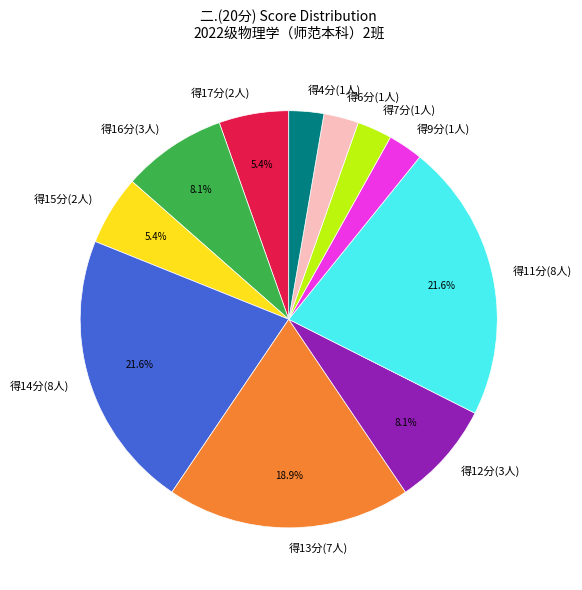

How much of the chart is everything except 得16分(3人)?

91.9%